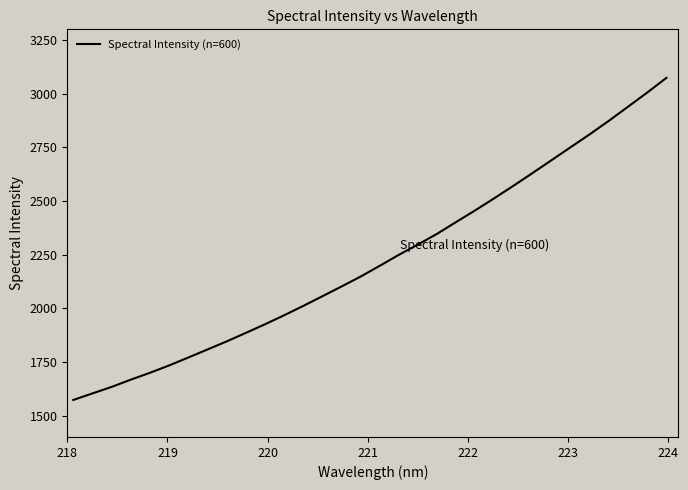

What is the maximum value shown in the chart?

3073.7